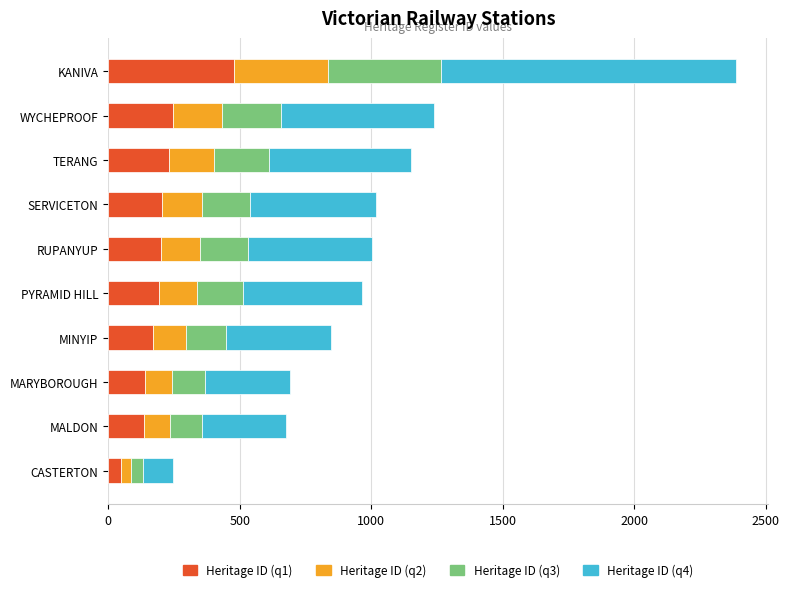

Count the number of data series in this chart.

4